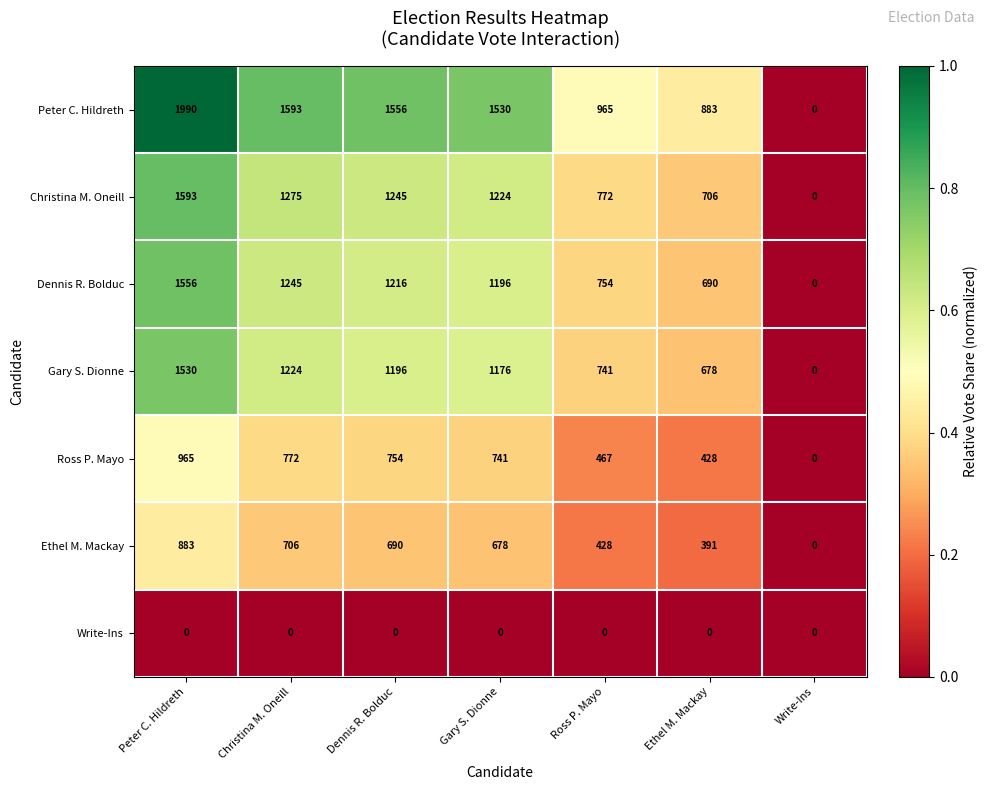

True or false: Ethel M. Mackay has a value of 442 at Peter C. Hildreth.

False